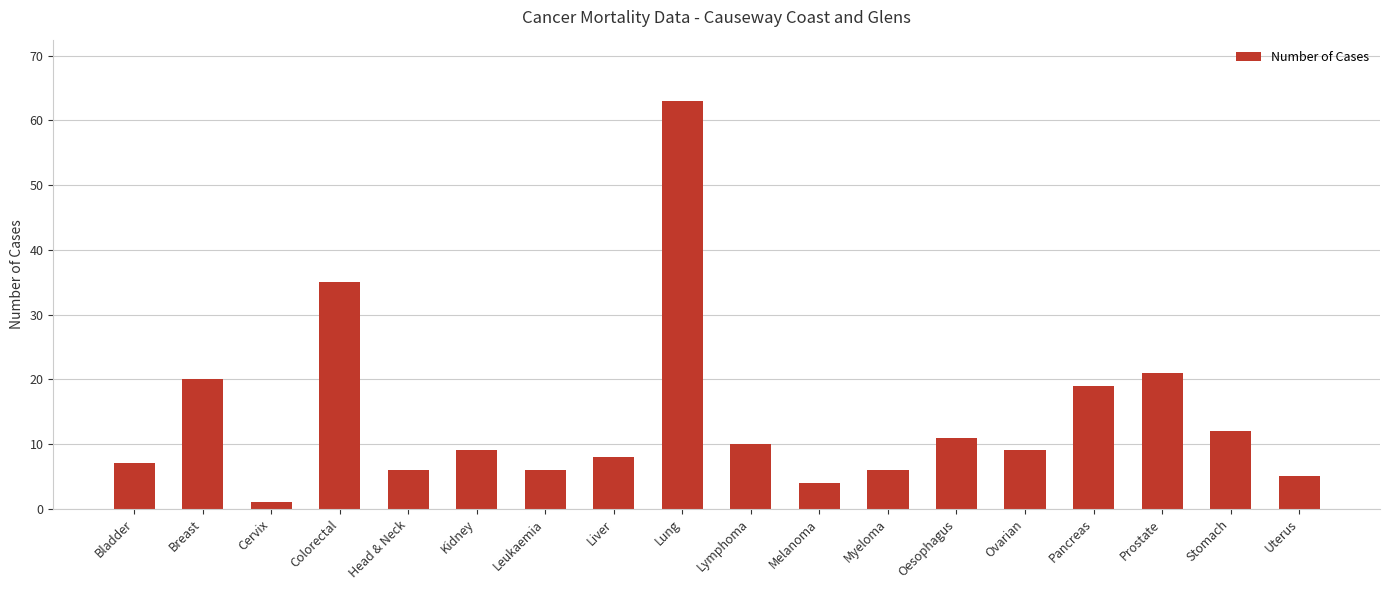

How many data points does each series have?

18